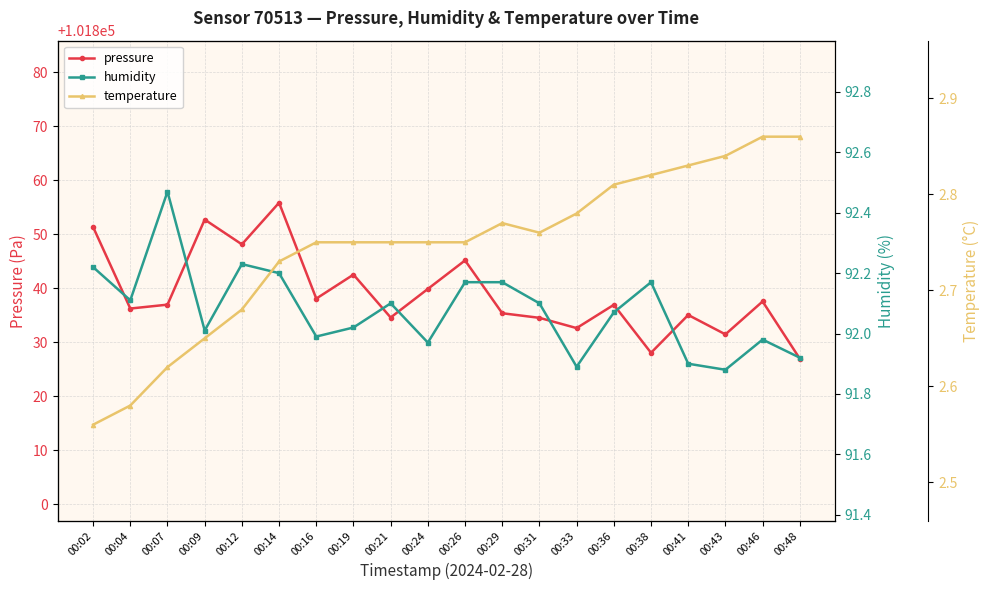

What is the smallest value displayed?

2.6